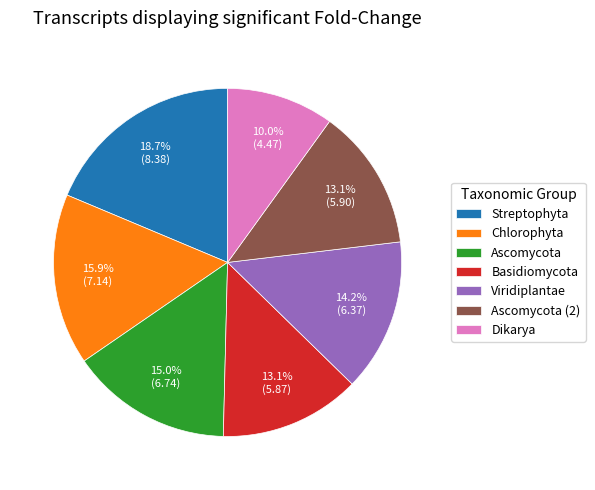

Combined, what portion of the pie is Viridiplantae and Chlorophyta?

30.1%